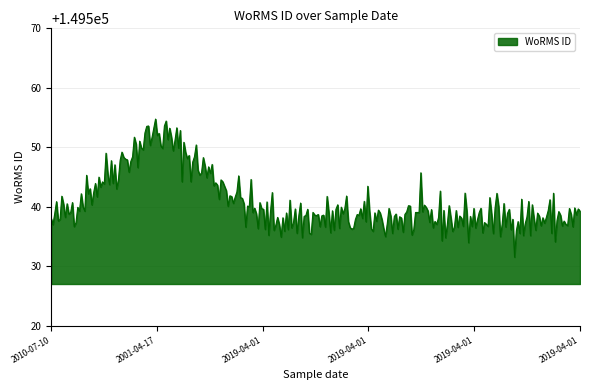

What is the minimum value shown in the chart?

149531.5